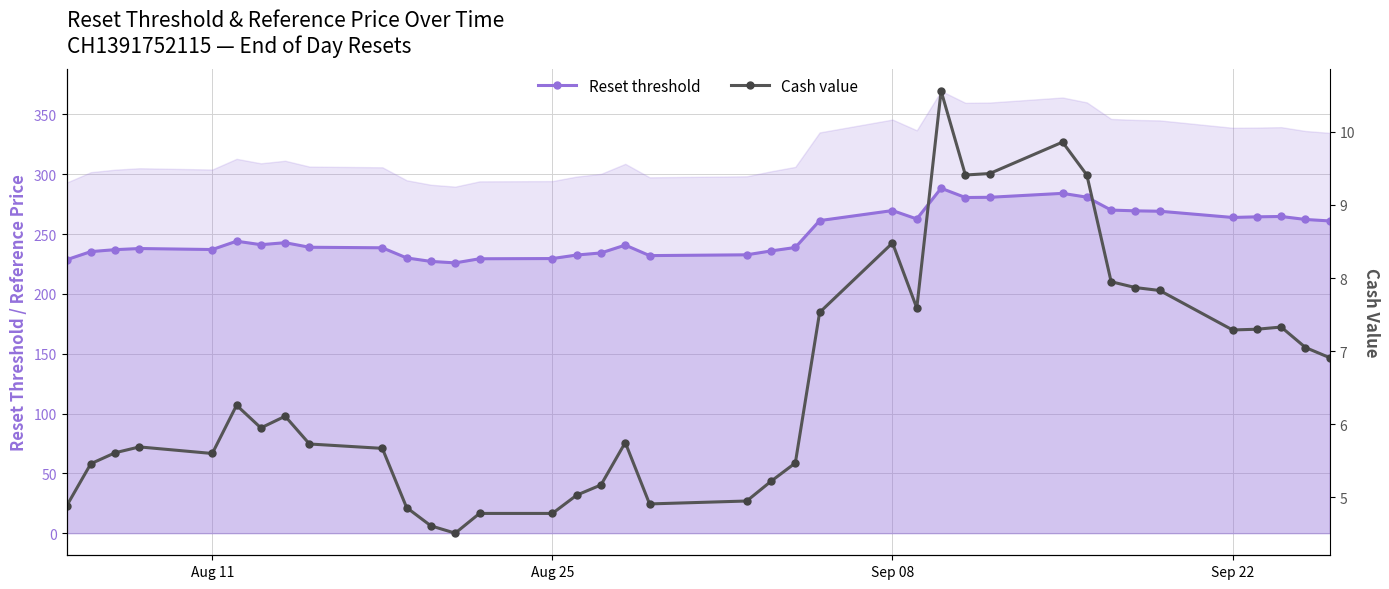

True or false: Reset threshold has more than 2 interior local peaks.

True